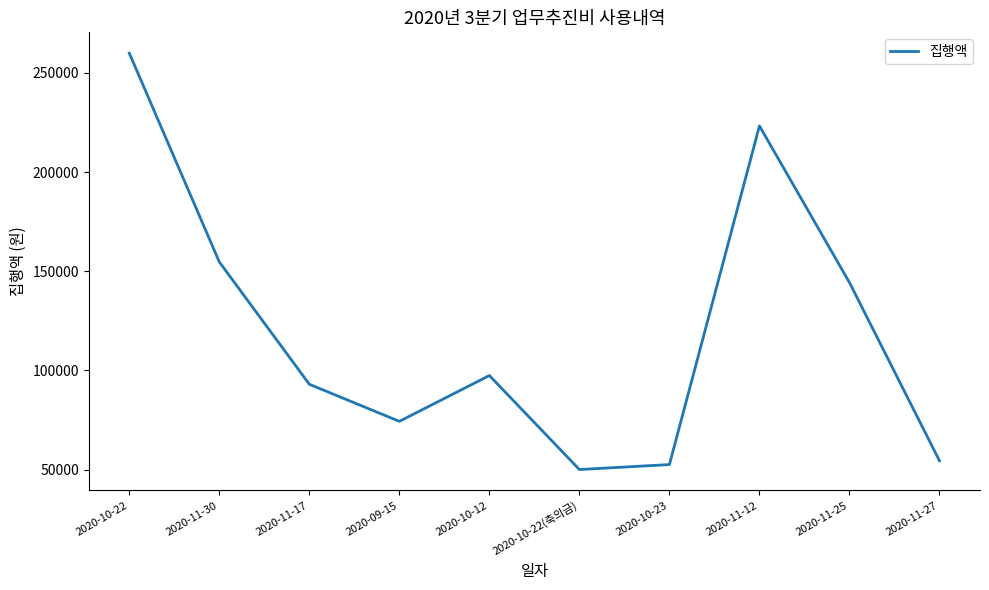

Which category has the highest value across all series?

2020-10-22